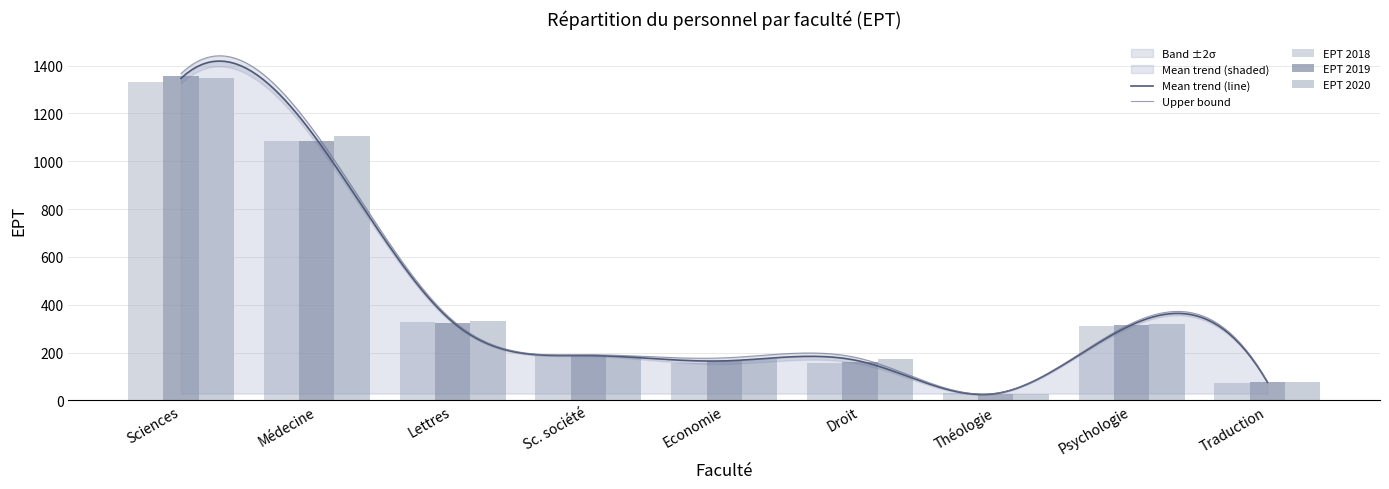

At which label does EPT 2020 first exceed 185?

Sciences